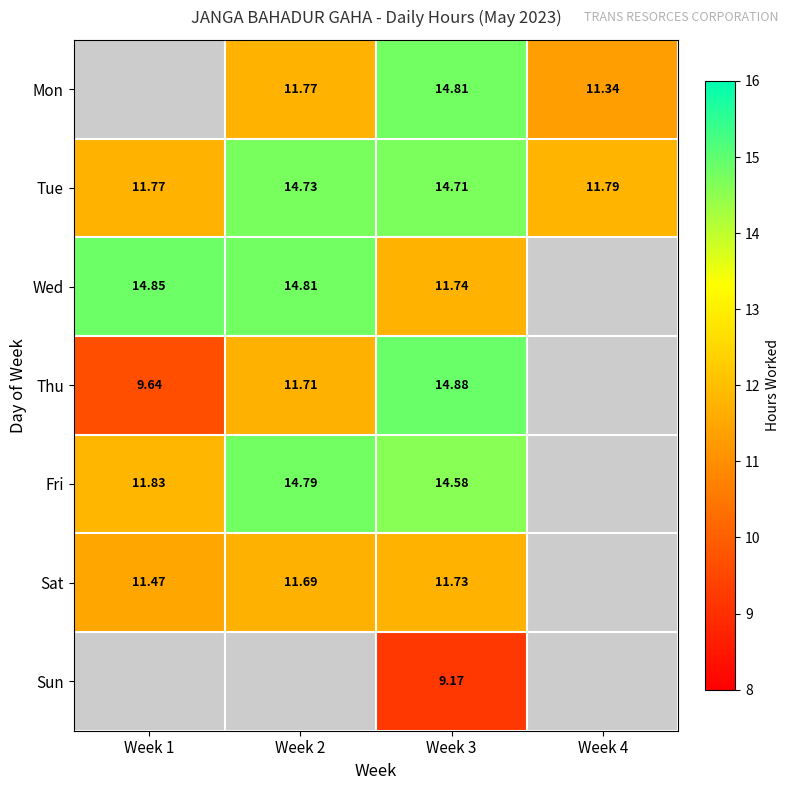

True or false: Thu has a value of 11.7 at Week 2.

True